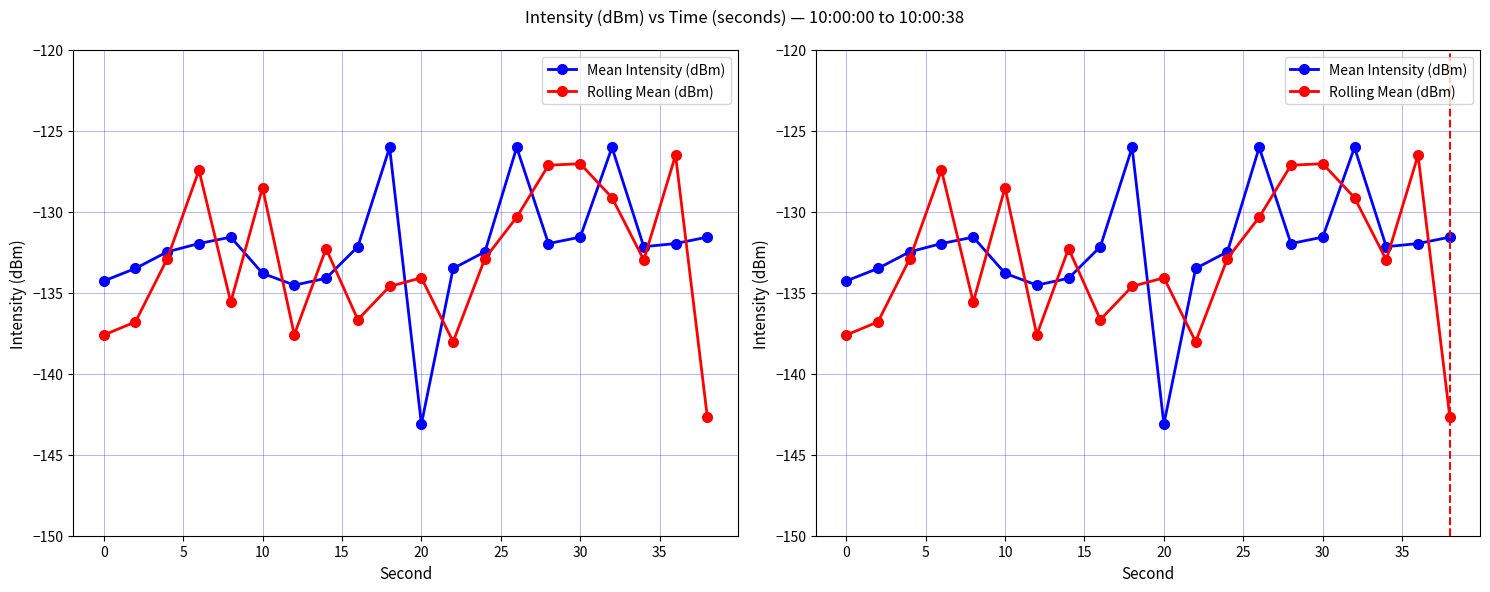

What are all the series names shown in the legend?

Mean Intensity (dBm), Rolling Mean (dBm)